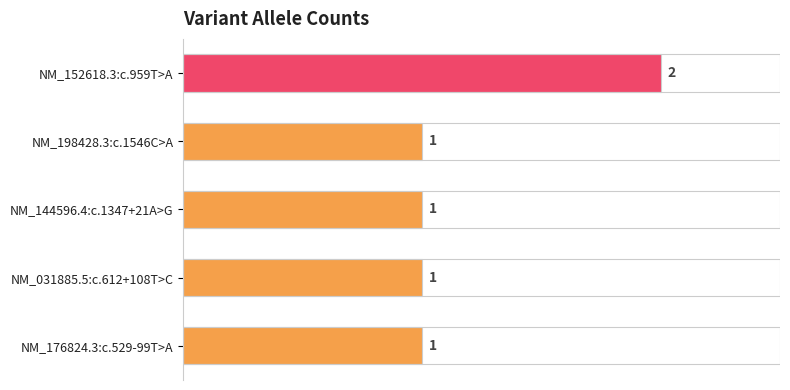

Is it true that the value at NM_031885.5:c.612+108T>C is 1?

True